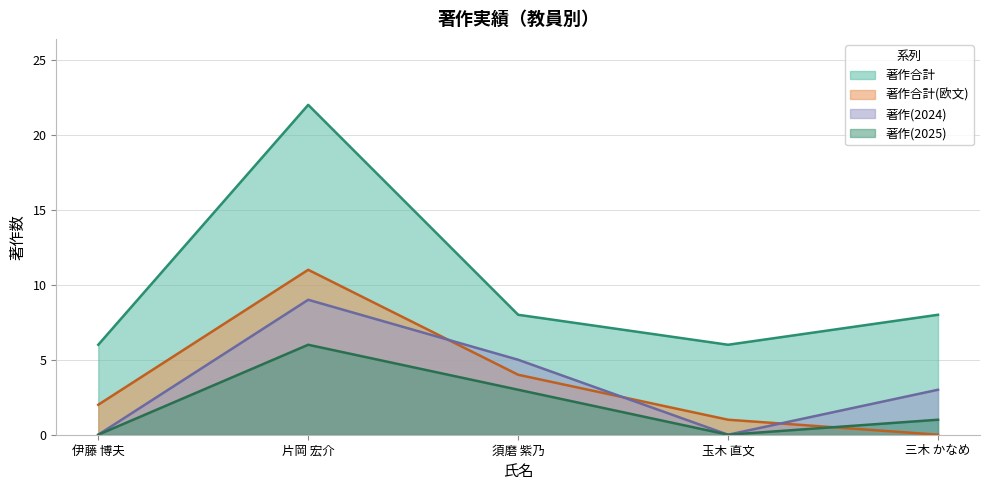

Where is the first local minimum for 著作(2024)?

玉木 直文